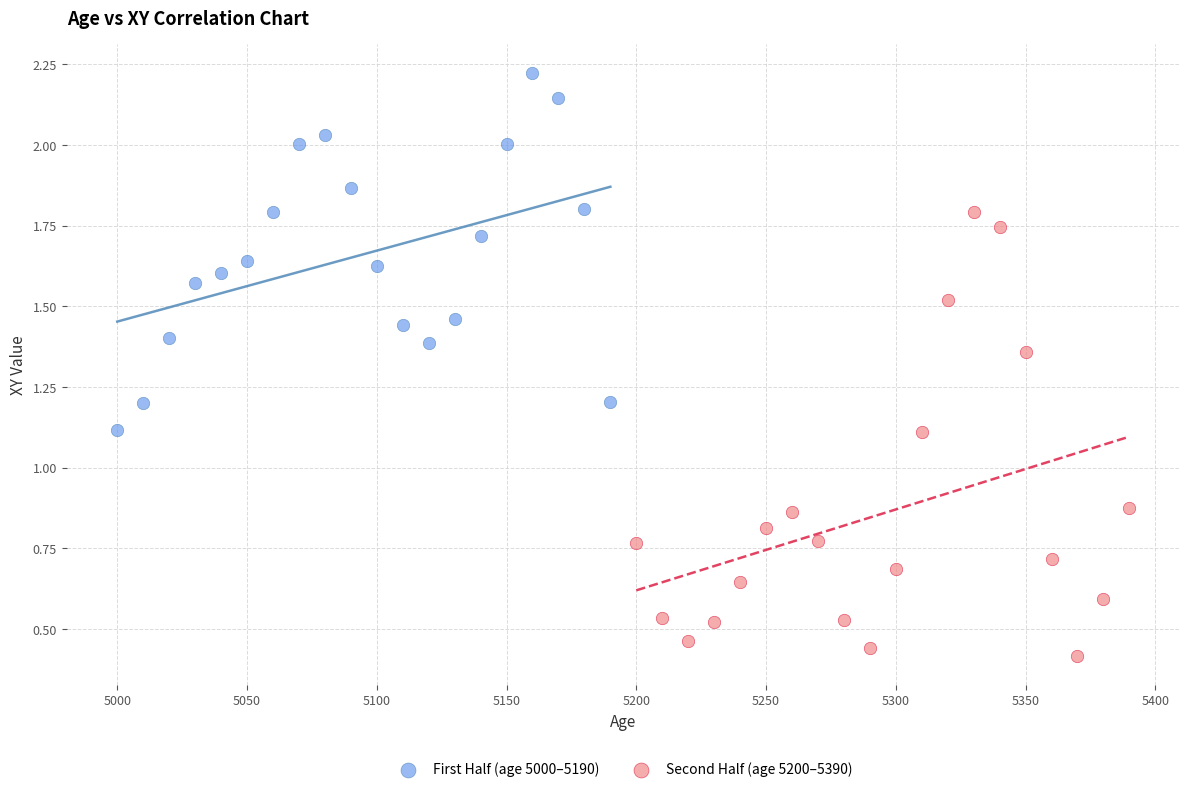

Which series has the widest spread of Y values?

Second Half (age 5200–5390)